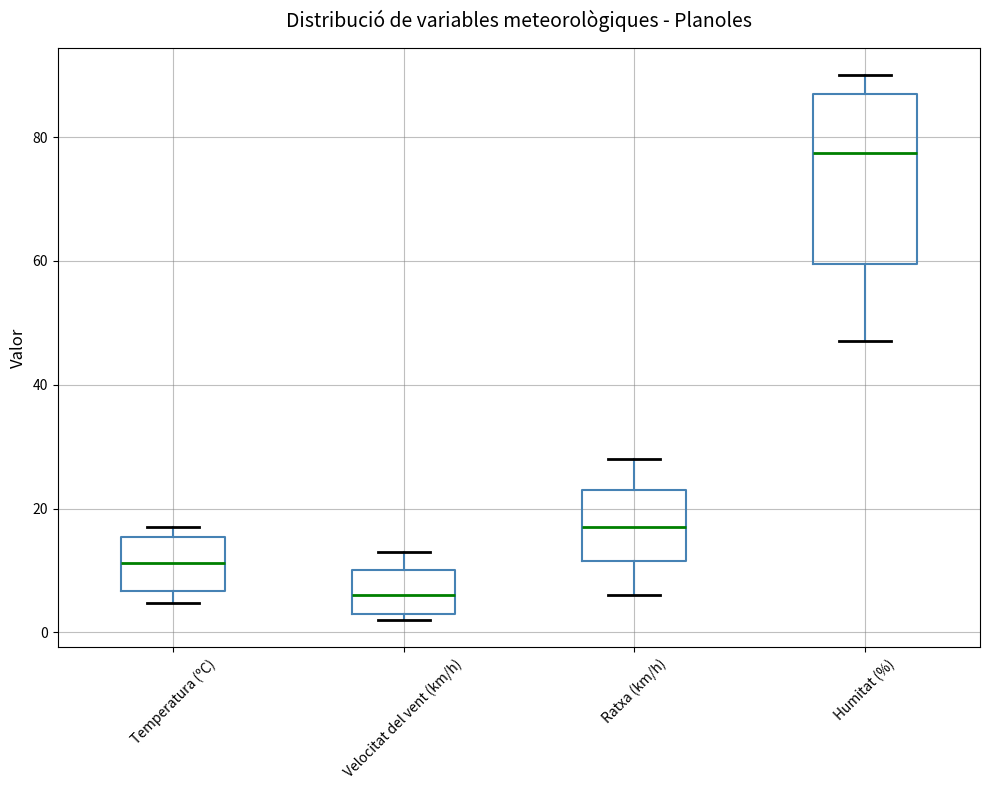

Which box's median line is the highest?

Humitat (%)